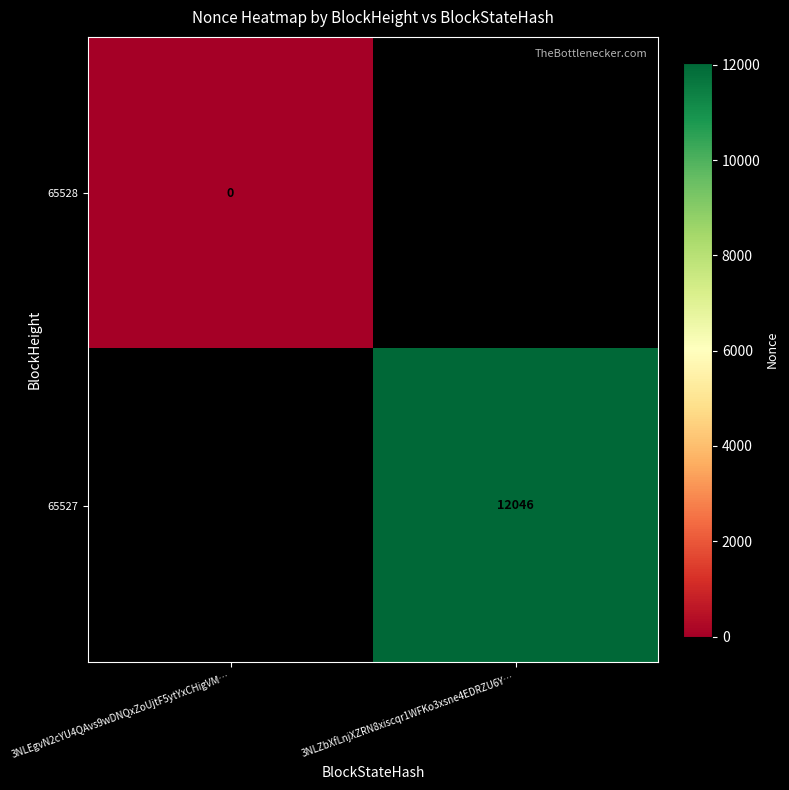

The value of 65527 at 3NLZbXfLnjXZRN8xiscqr1WFKo3xsne4EDRZU6Y… is 12046. True or false?

True